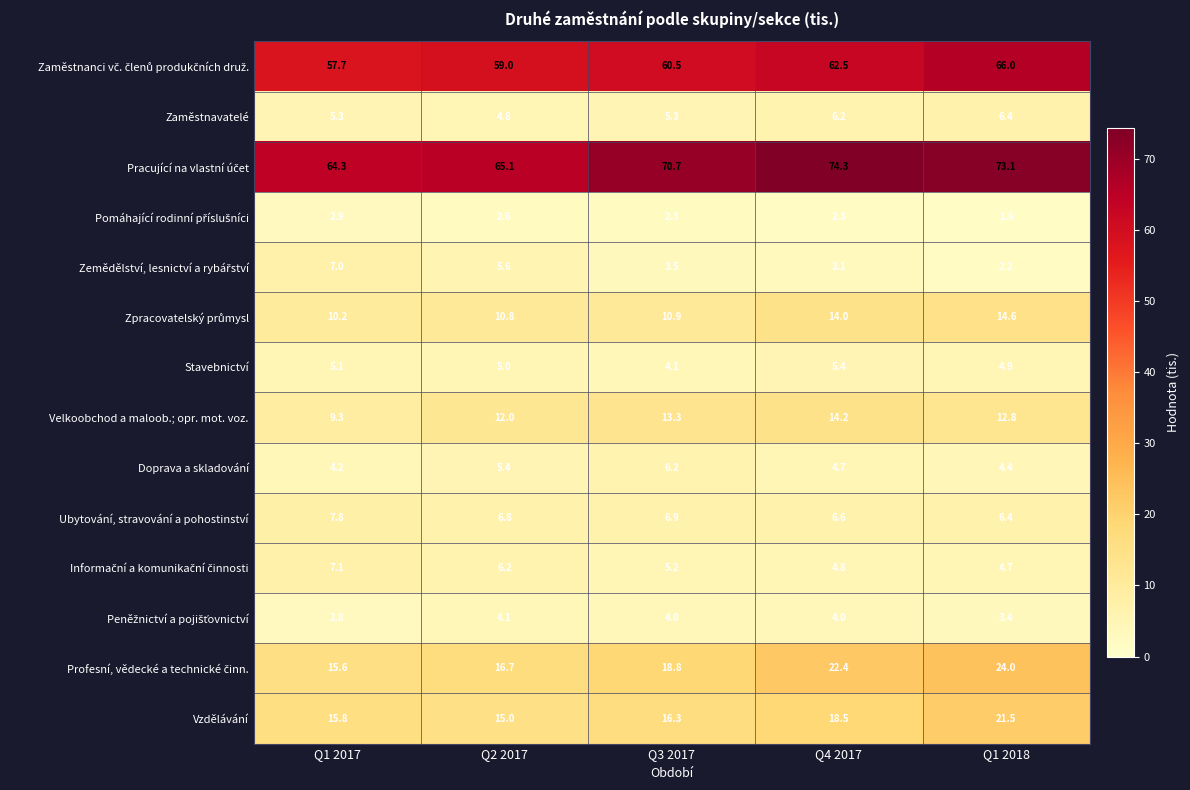

What is the difference between the maximum and second lowest values in the Stavebnictví series?

0.5